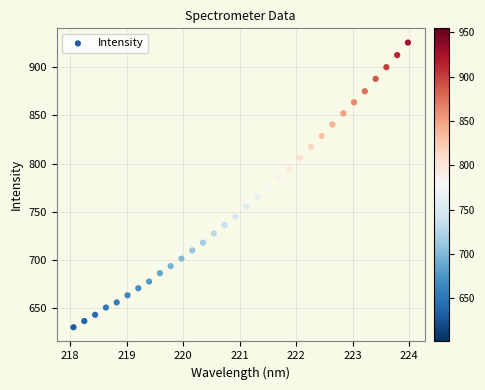

What is the range of Y values (max minus min)?

294.6